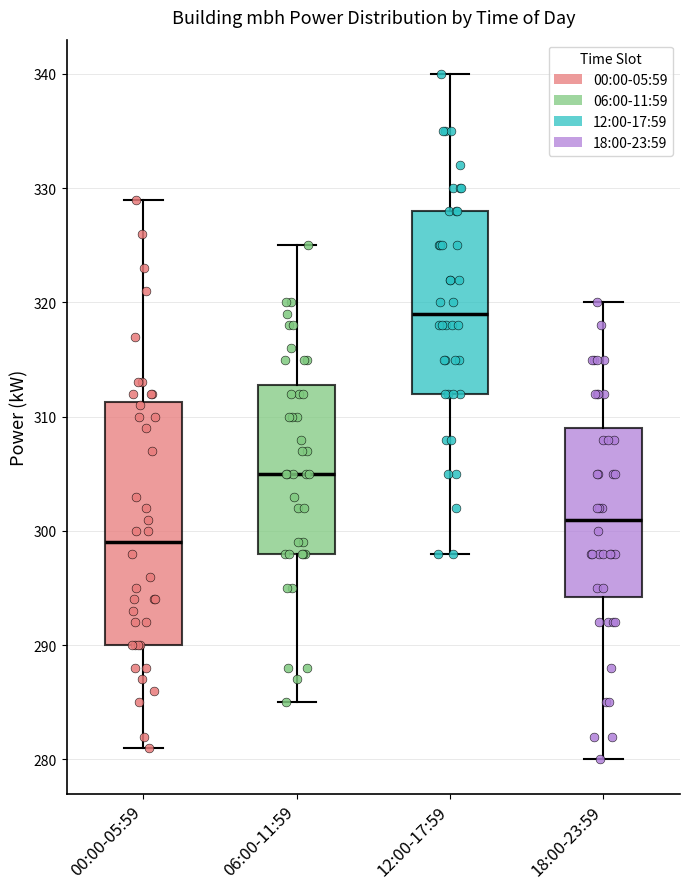

Where is the lower edge of the box for 18:00-23:59 on the y-axis? The values are not printed on the chart, so give them approximately, as read against the axis.

294